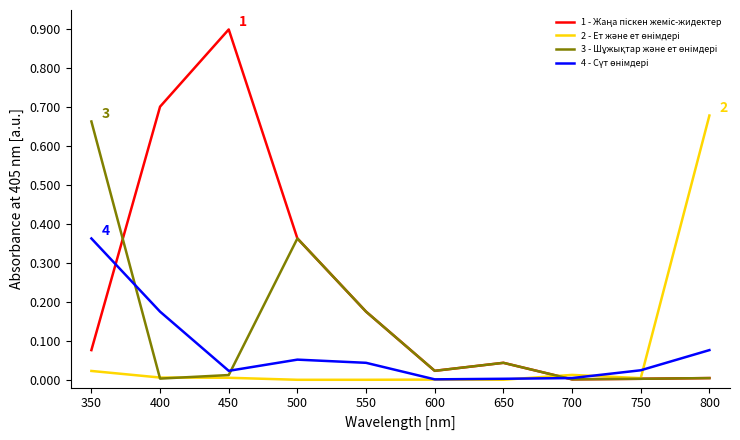

At which category is the sum across all series the highest?

350